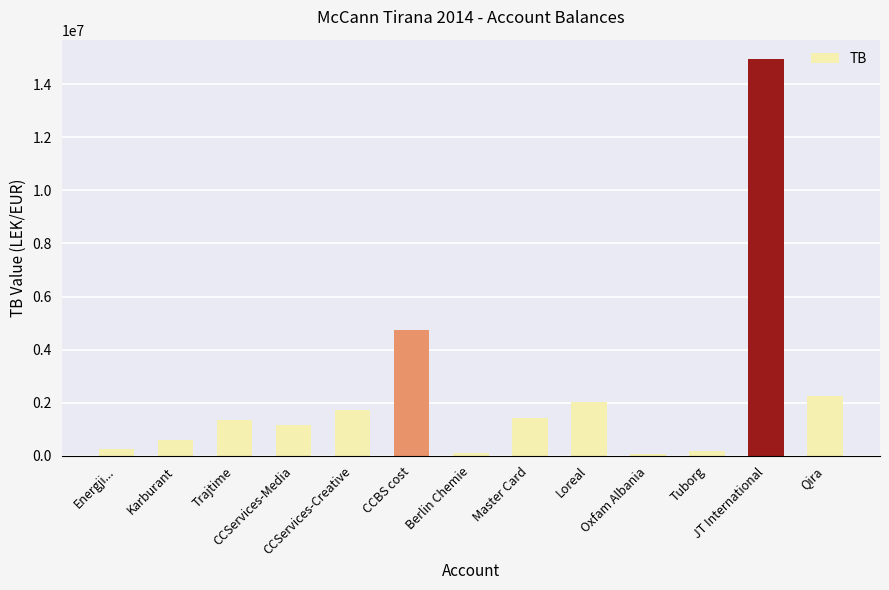

How many bars are there in total?

13